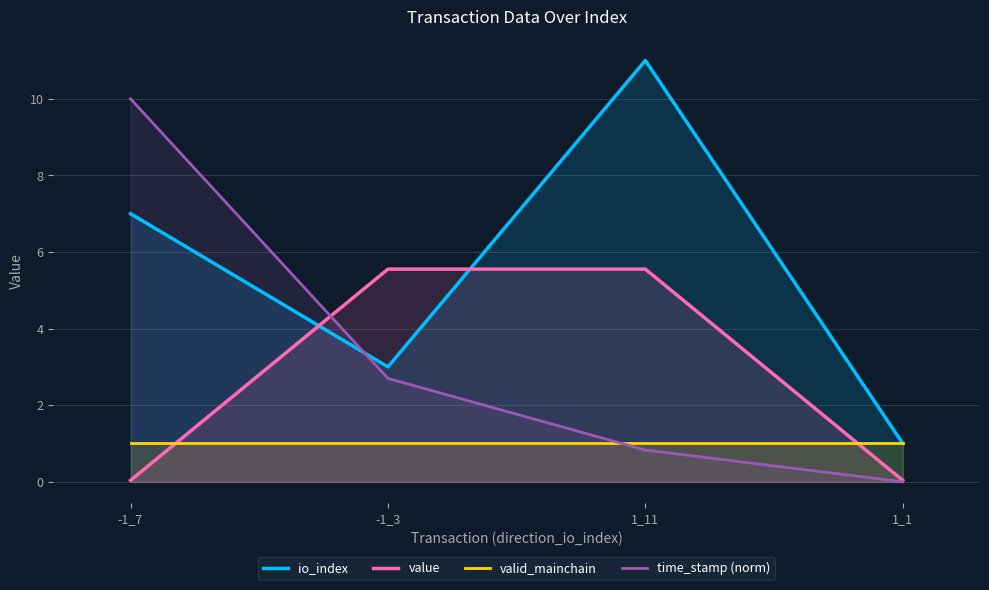

At which category does io_index reach its first local peak?

1_11